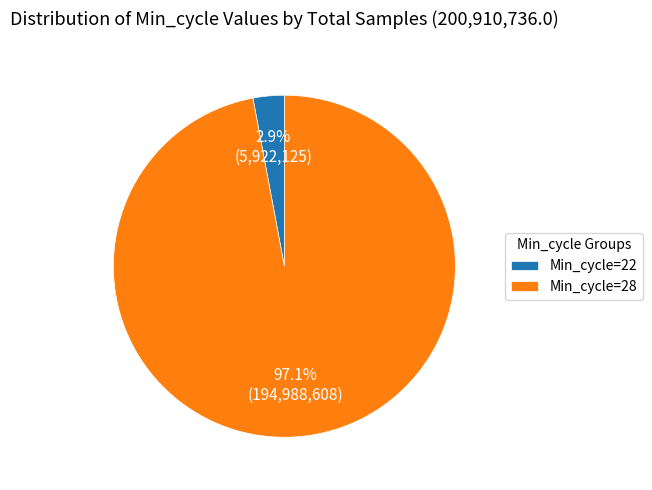

To the nearest percent, what is the average slice percentage?

50%